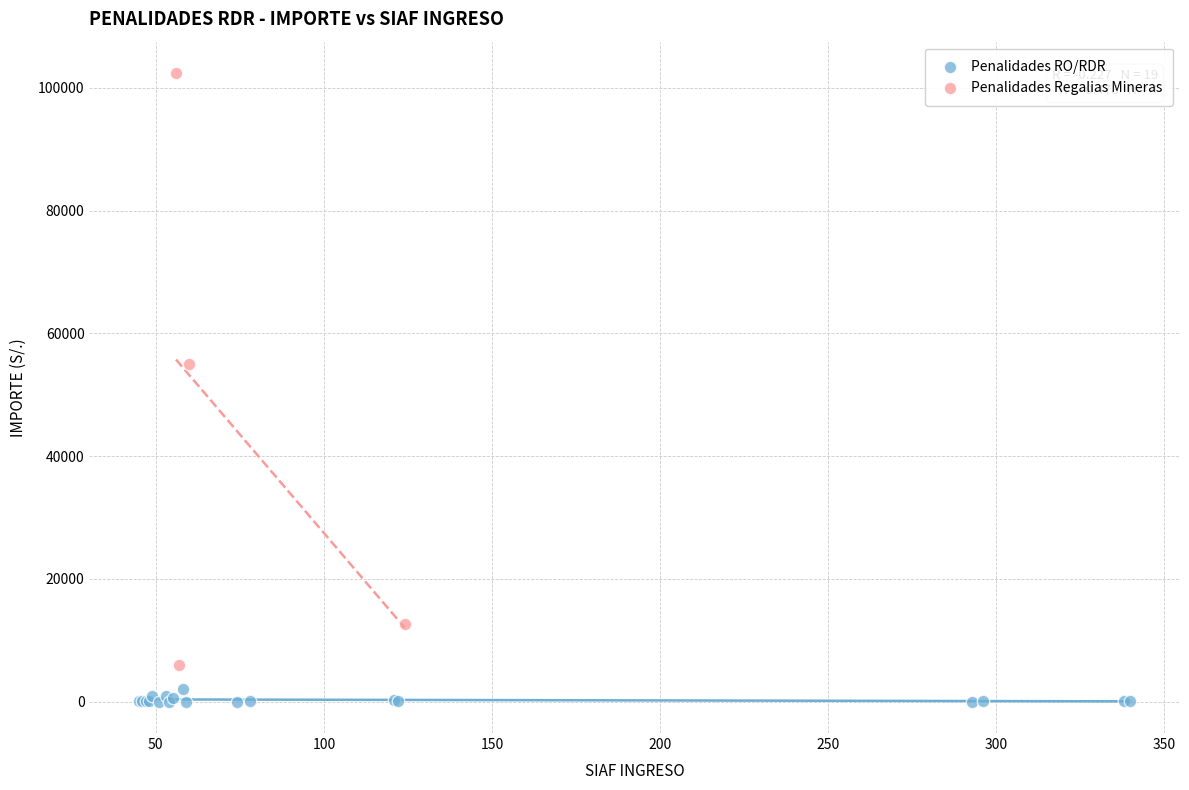

Which series reaches the maximum Y coordinate?

Penalidades Regalias Mineras